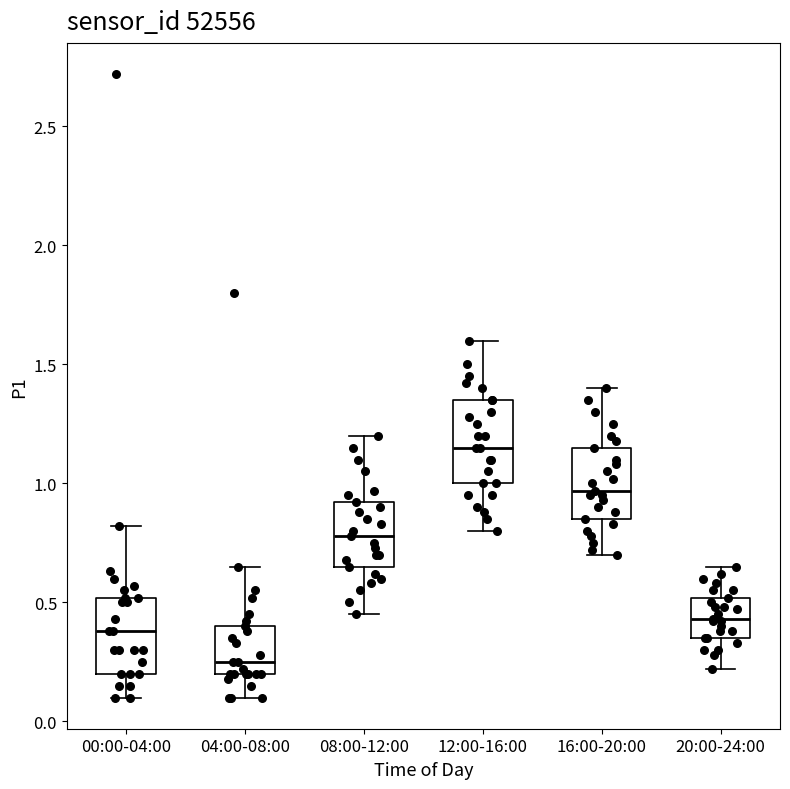

Reading left to right, read every box against the y-axis: the position of its median line, the range the box covers, and the ends of its whiskers. The values are not printed on the chart, so give them approximately, as read against the axis.

00:00-04:00: median 0.40, box 0.20 to 0.50, whiskers 0.10 to 0.80
04:00-08:00: median 0.25, box 0.20 to 0.40, whiskers 0.10 to 0.65
08:00-12:00: median 0.80, box 0.65 to 0.90, whiskers 0.45 to 1.20
12:00-16:00: median 1.15, box 1.00 to 1.35, whiskers 0.80 to 1.60
16:00-20:00: median 0.95, box 0.85 to 1.15, whiskers 0.70 to 1.40
20:00-24:00: median 0.45, box 0.35 to 0.50, whiskers 0.20 to 0.65